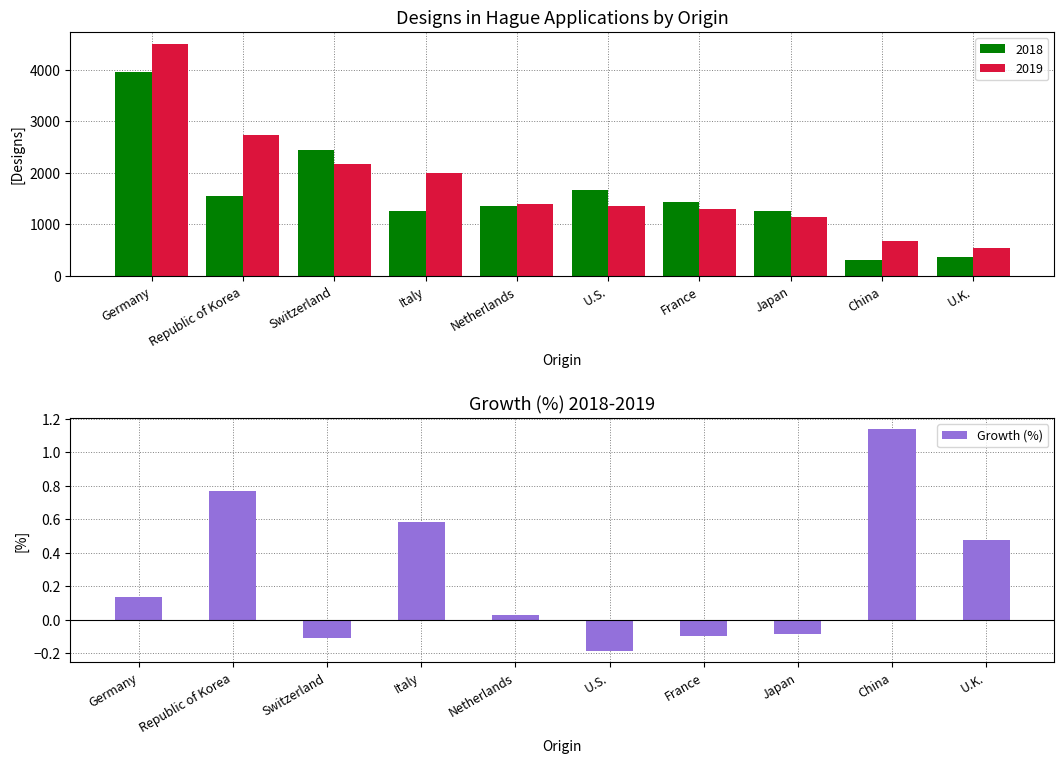

The Growth (%) series shows -0.1 at Japan. True or false?

True